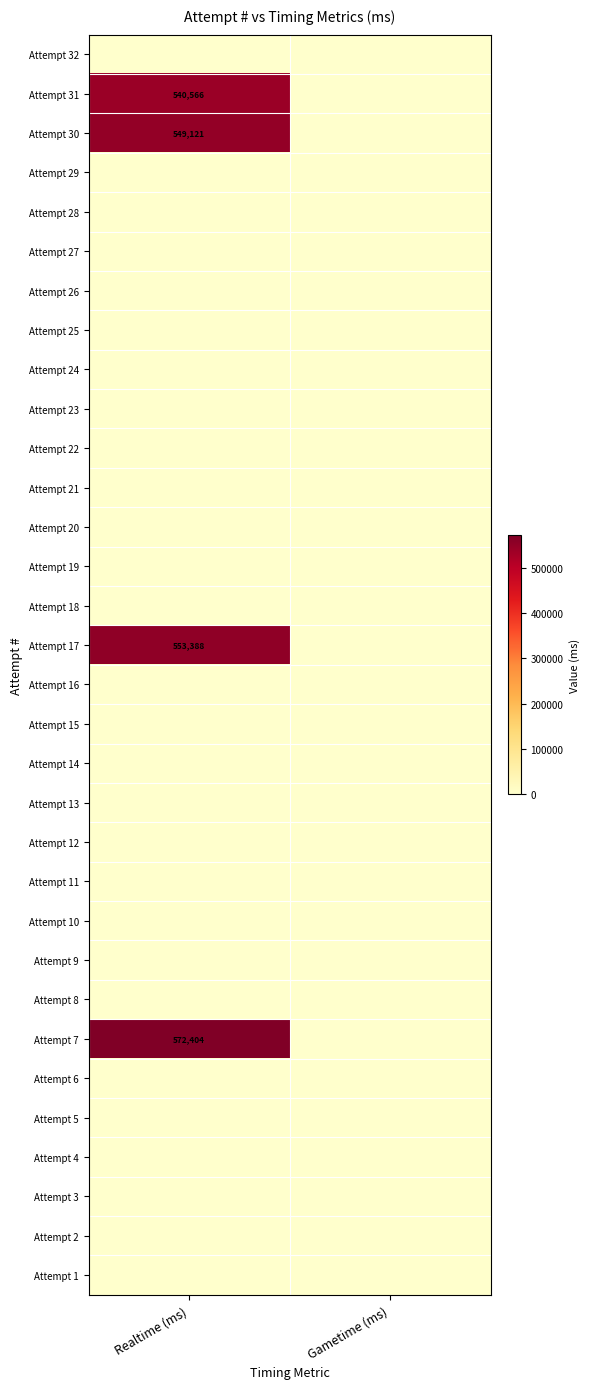

Which category has the lowest value across all series?

Realtime (ms)